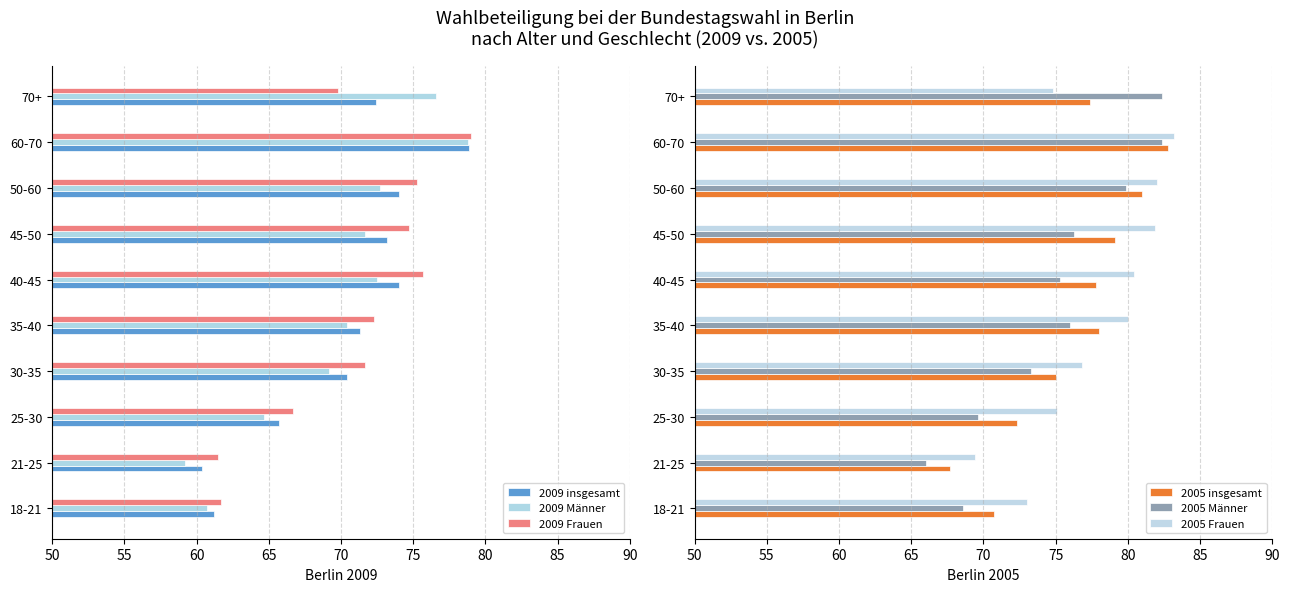

At how many categories does at least one series exceed 72?

9